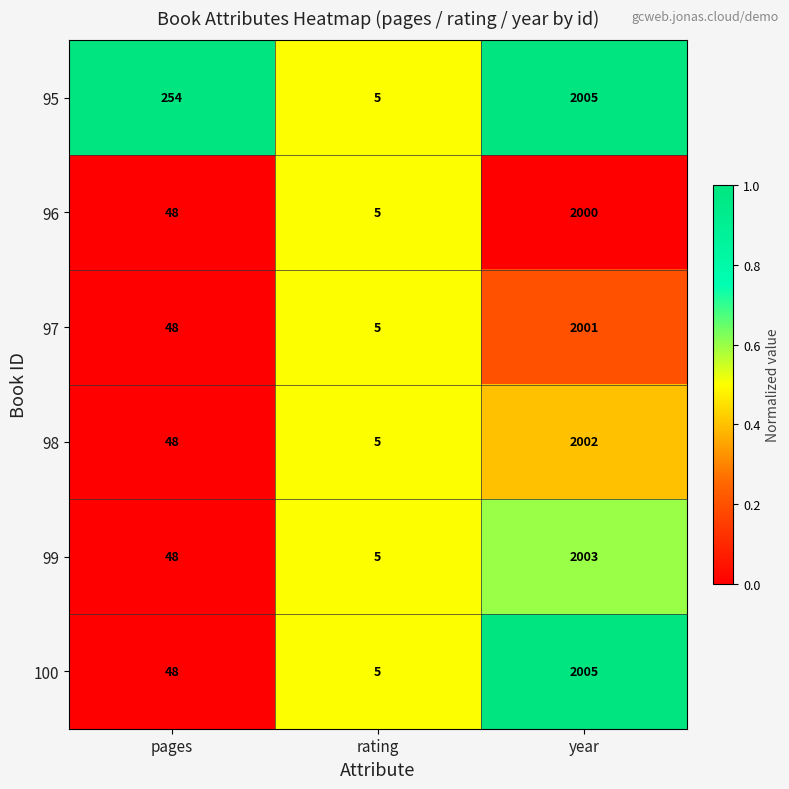

What is the sum of all 98 values?

2055